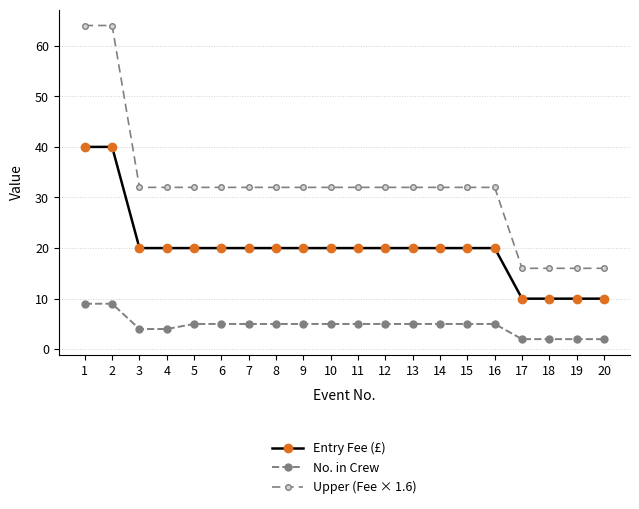

At which label does No. in Crew reach its peak?

1